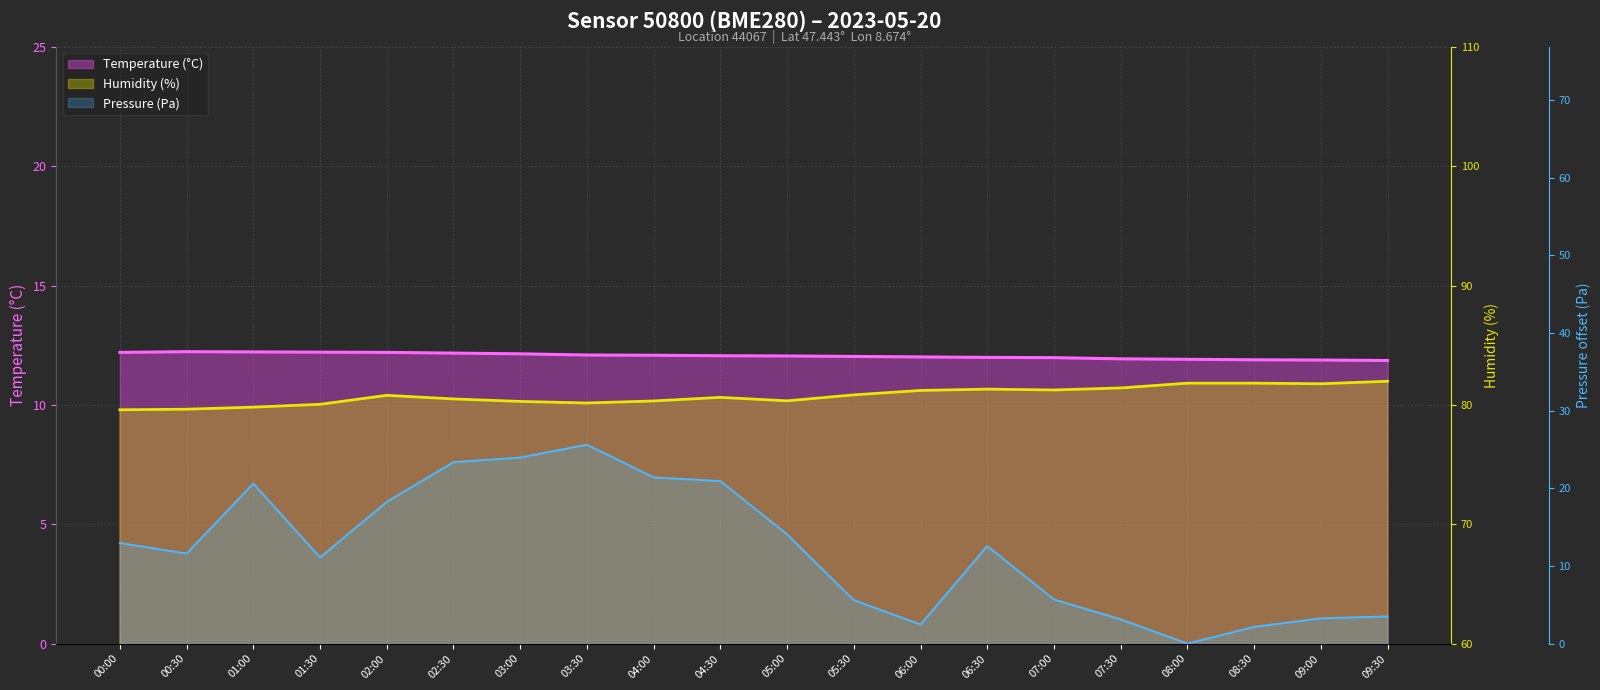

What are all the series names shown in the legend?

pressure, humidity, temperature